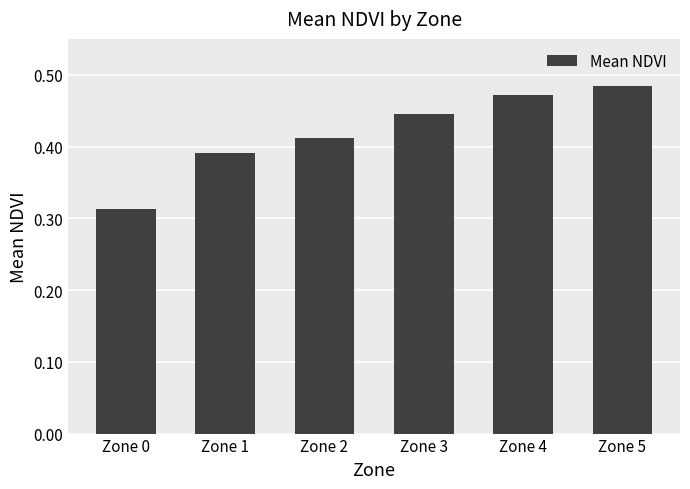

How many values are between 0 and 1?

6